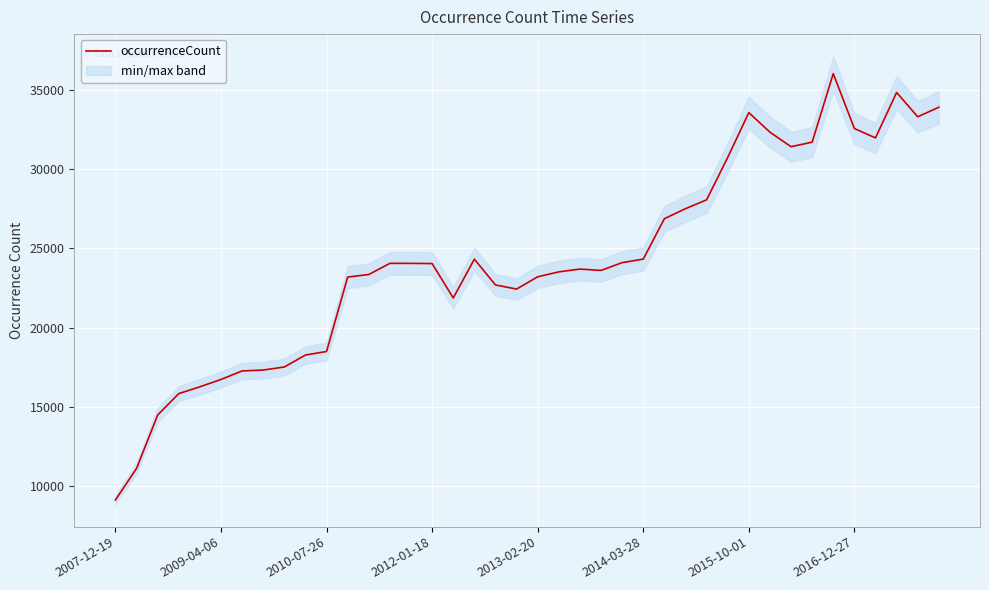

What is the smallest value displayed?

9124